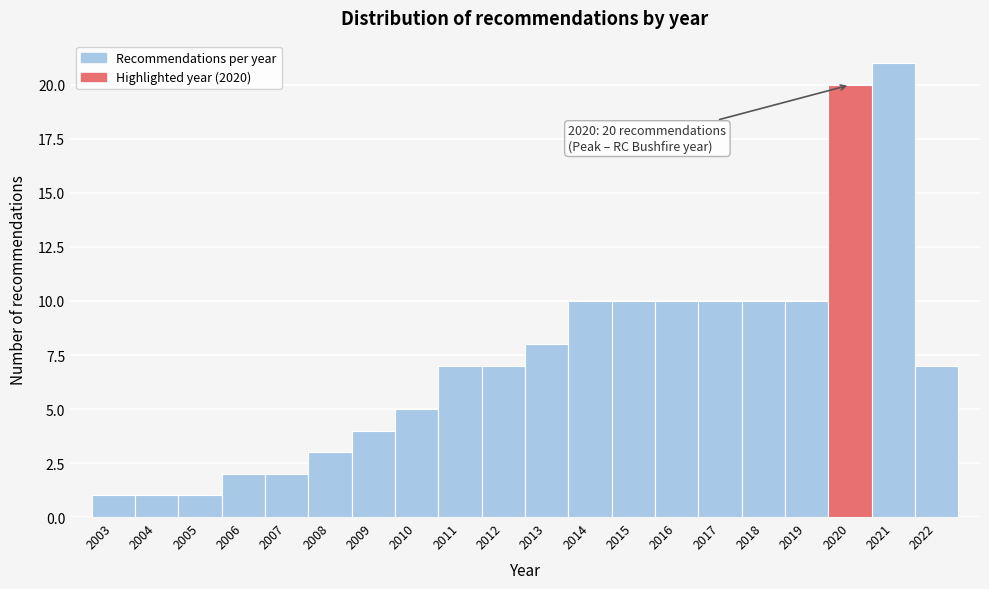

Reading right to left, transcribe all the data shown in this chart.

2022=7	2021=21	2020=20	2019=10	2018=10	2017=10	2016=10	2015=10	2014=10	2013=8	2012=7	2011=7	2010=5	2009=4	2008=3	2007=2	2006=2	2005=1	2004=1	2003=1